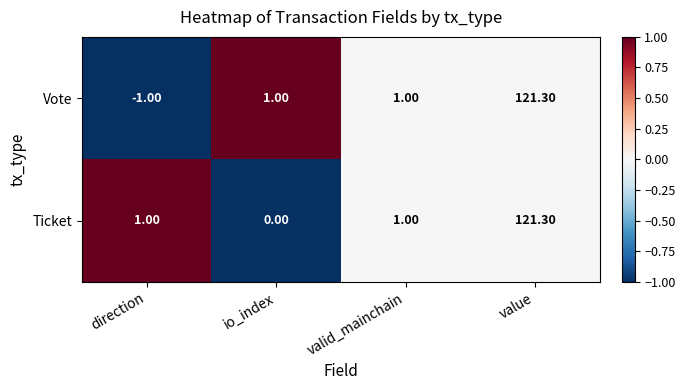

Count the number of categories in the chart.

4